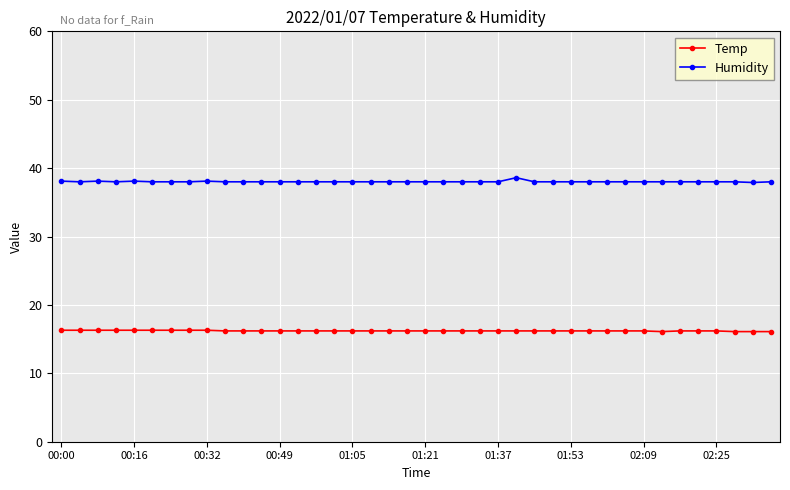

What is the sum of all Temp values?

648.5